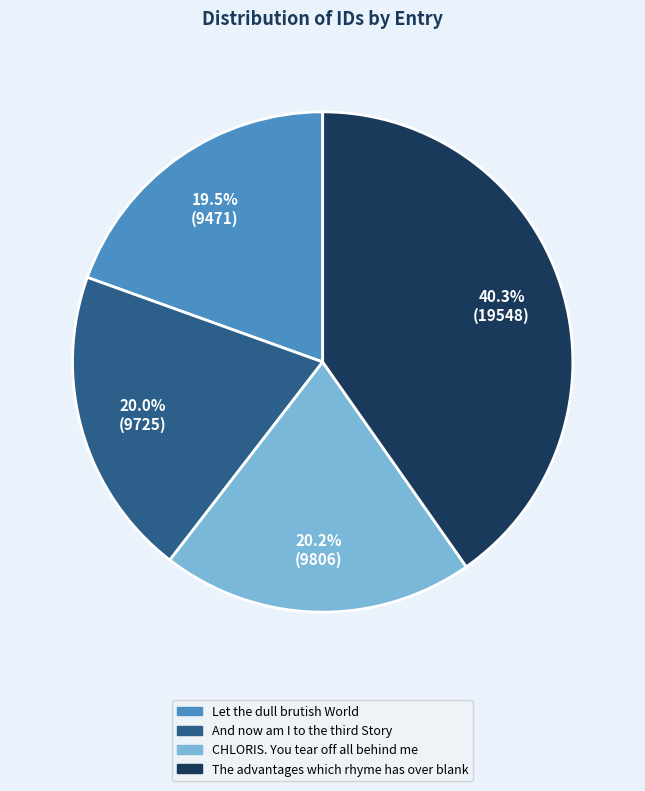

How many segments does this pie chart have?

4